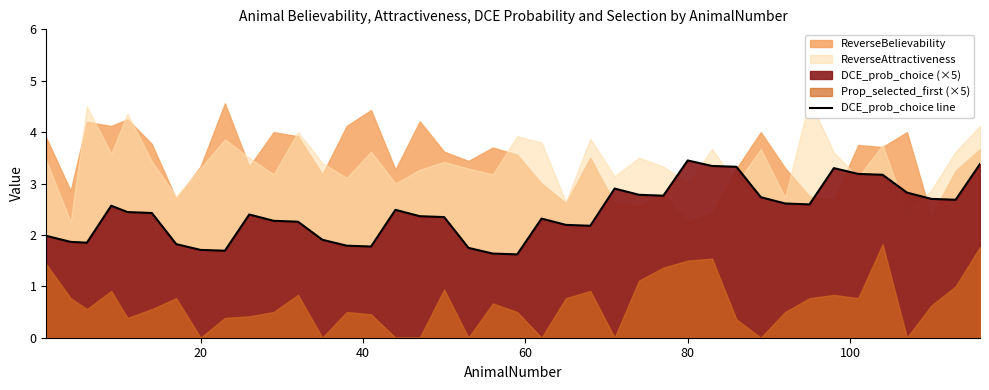

What is the value of the 17th point from the left?

2.4